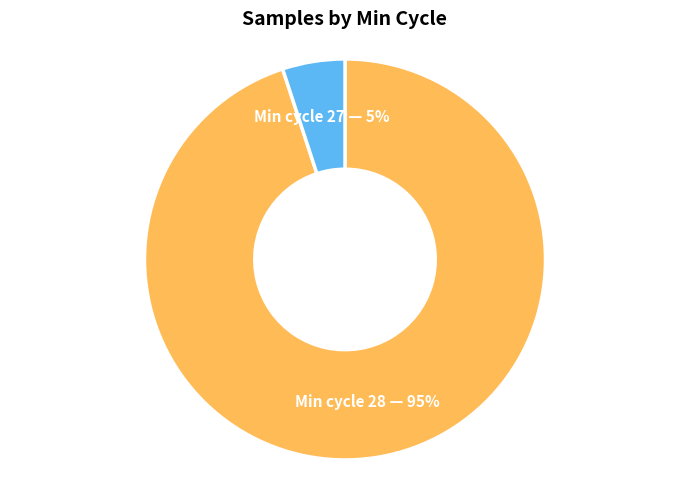

Which category has the biggest portion of the pie?

Min cycle 28 — 95%